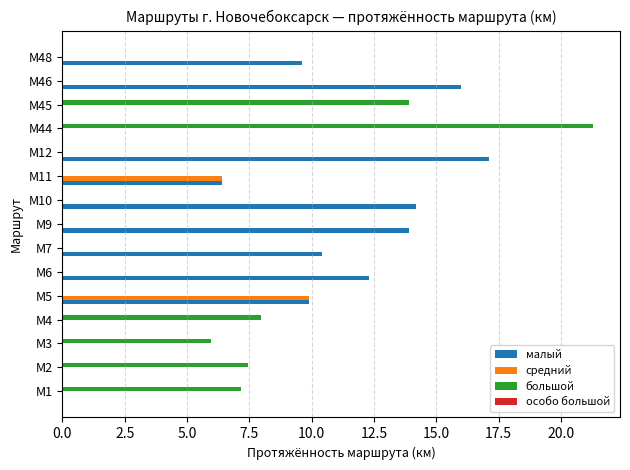

Is the value of малый at М10 greater than the value of большой at М44?

No